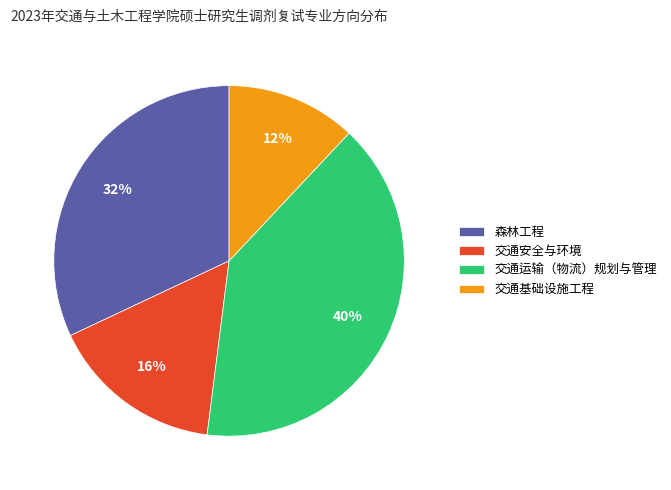

What is the largest slice in the pie chart?

交通运输（物流）规划与管理